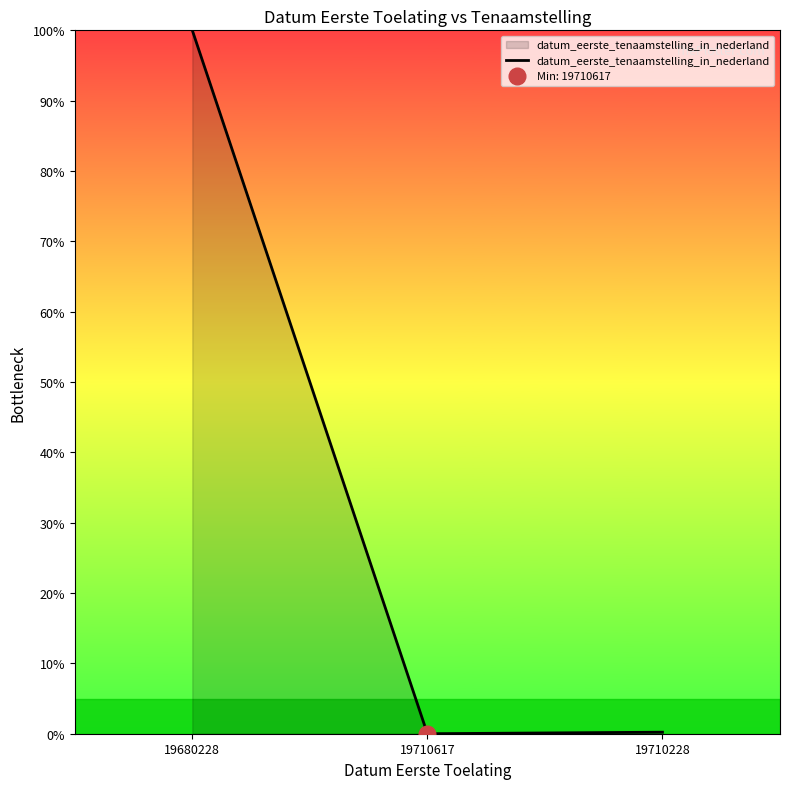

List the labels in order of value, largest first.

19680228, 19710228, 19710617